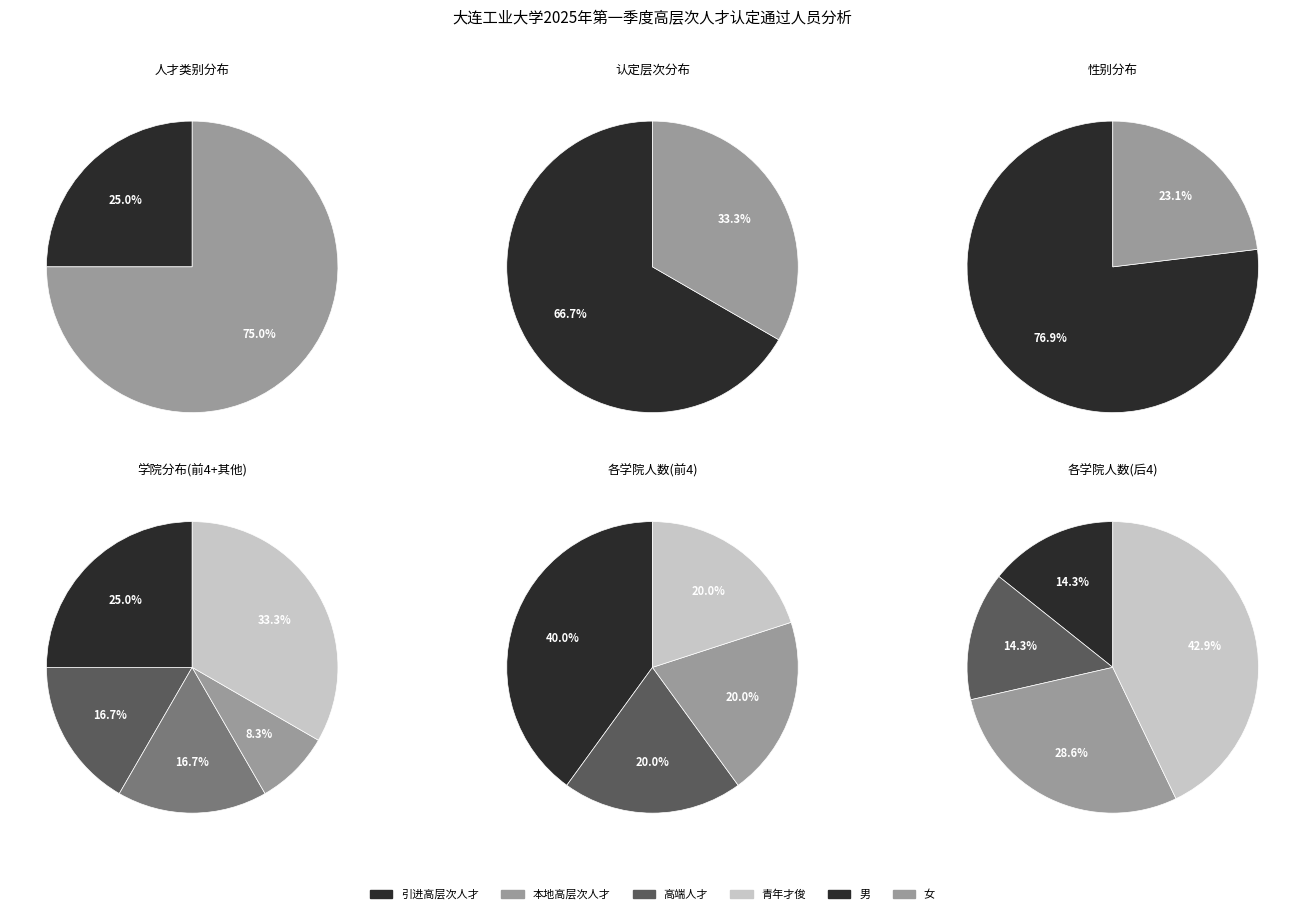

Is 管理学院 the majority of the pie?

No